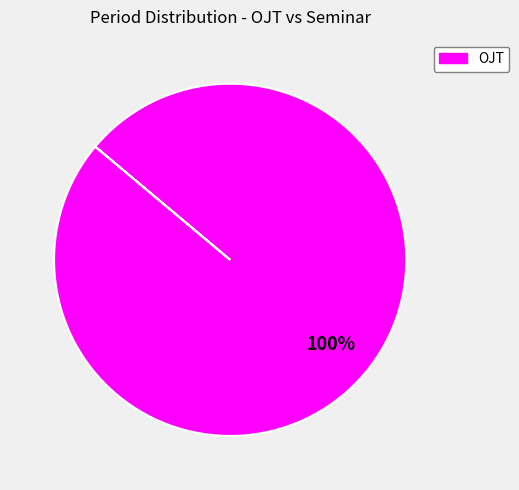

Count the number of slices in the pie.

1